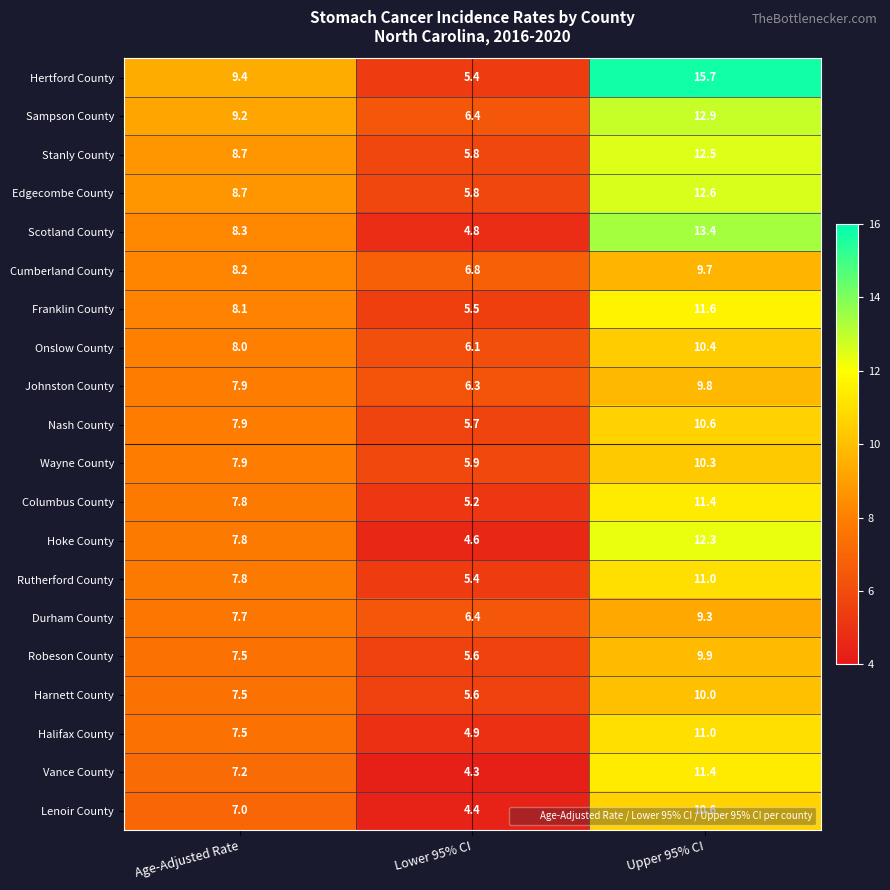

How many data points does each series have?

3